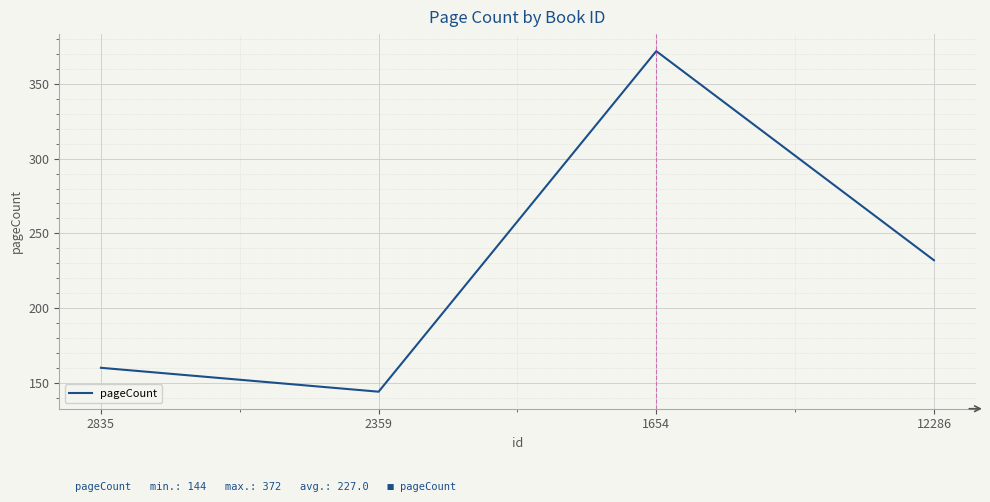

What is the difference between the second highest and minimum values?

88